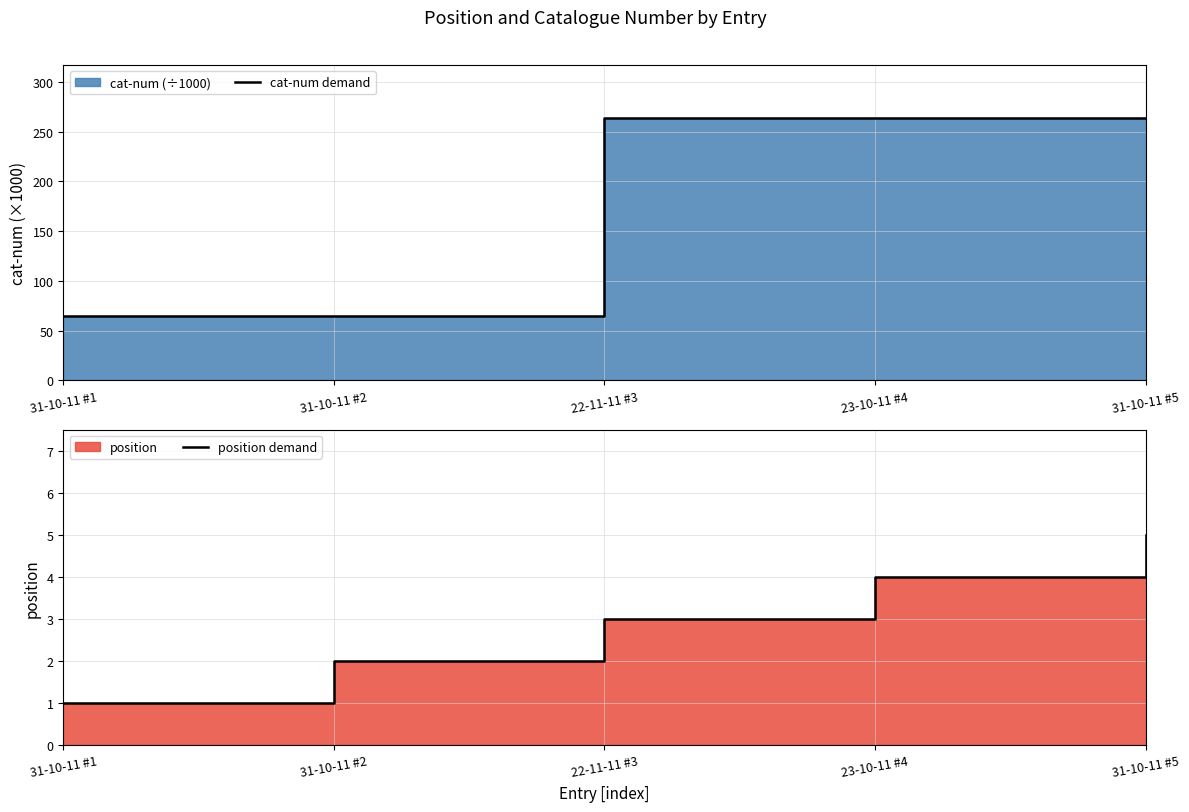

True or false: position demand has a value of 2.5 at 23-10-11 #4.

False